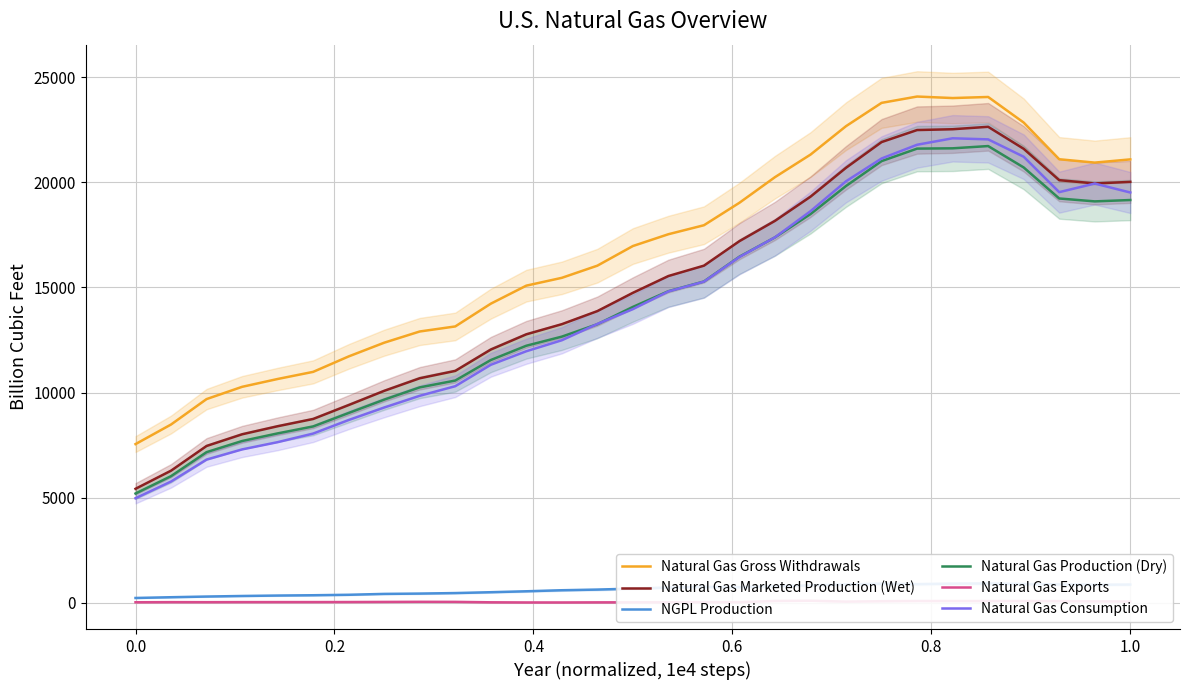

What is the minimum value for Natural Gas Marketed Production (Wet)?

5419.7